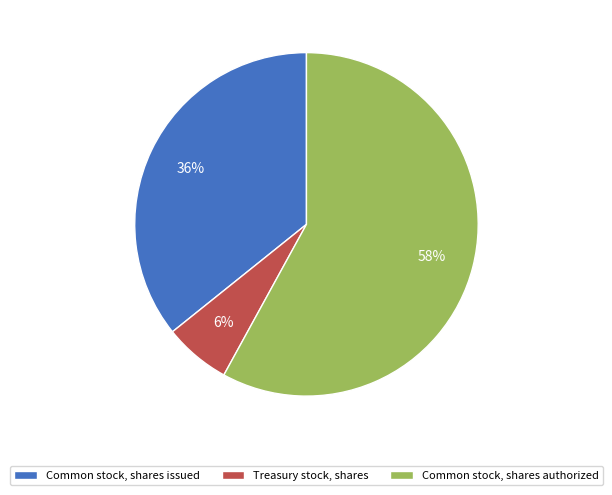

Which slice is the smallest?

Treasury stock, shares